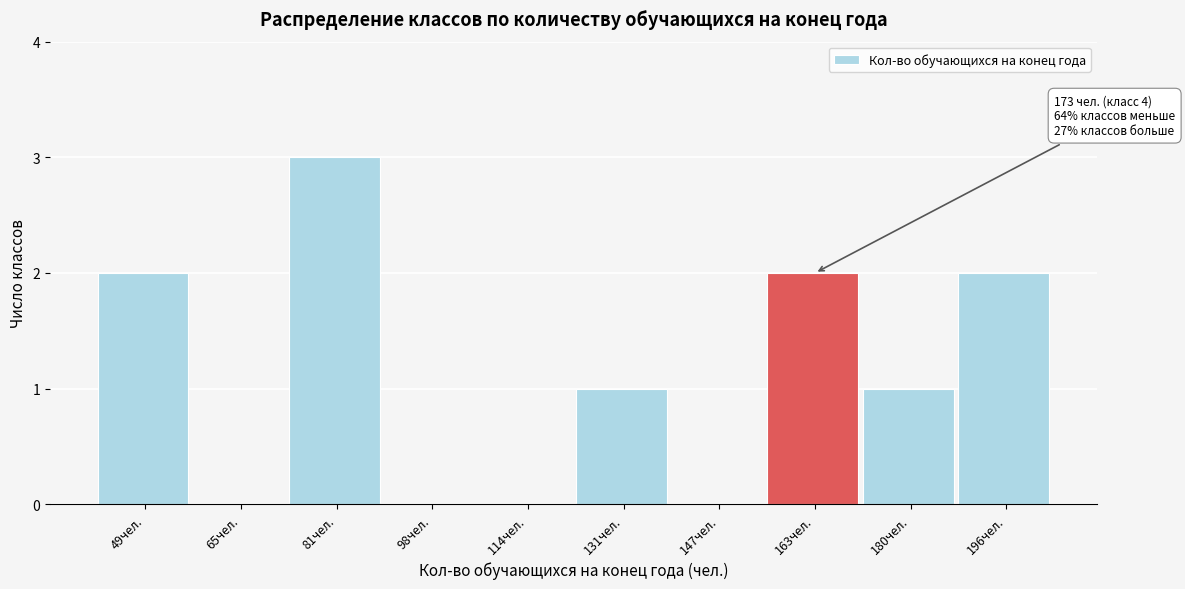

Reading left to right, extract all data points from this chart.

49чел.=2	65чел.=0	81чел.=3	98чел.=0	114чел.=0	131чел.=1	147чел.=0	163чел.=2	180чел.=1	196чел.=2